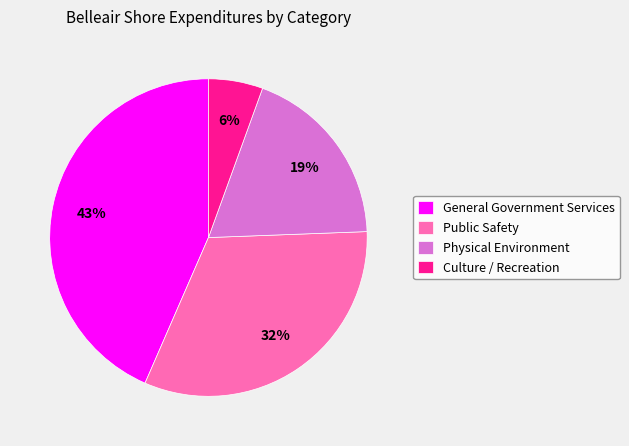

Which has a higher value, Physical Environment or Public Safety?

Public Safety